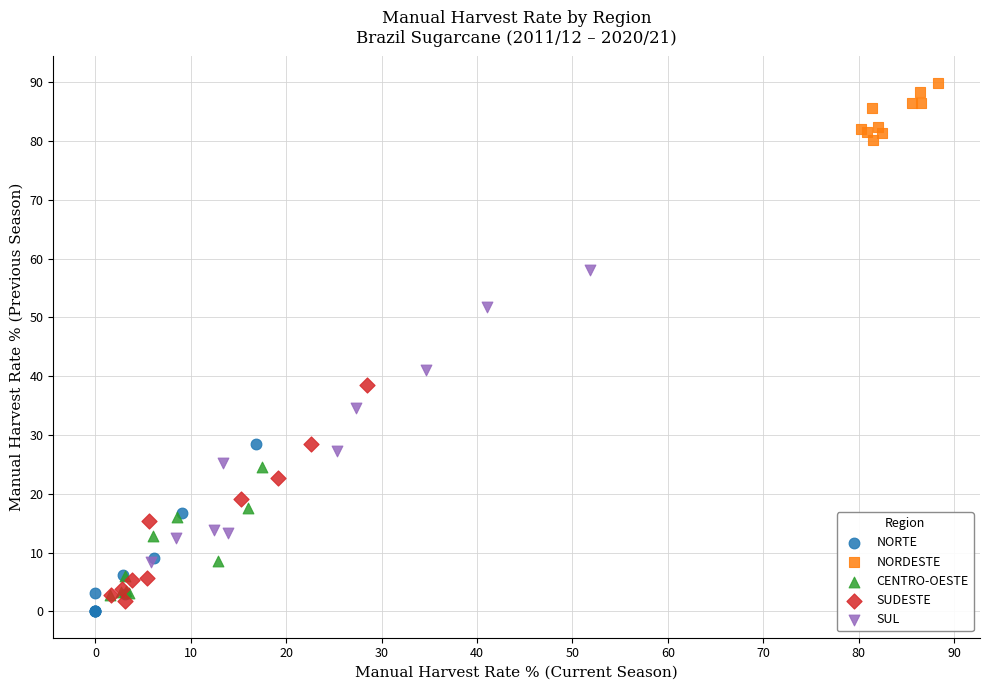

What are all the series names shown in the legend?

NORTE, NORDESTE, CENTRO-OESTE, SUDESTE, SUL